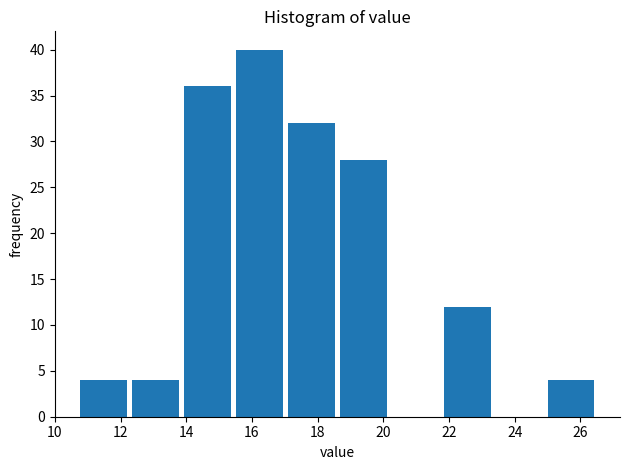

Reading left to right, transcribe this chart: for each bar, give the range it covers on the x-axis and its height. Neither the bar edges nor the heights are printed on the chart, so give them approximately, as read against the axes.

10.70 to 12.28: 4
12.28 to 13.86: 4
13.86 to 15.44: 36
15.44 to 17.02: 40
17.02 to 18.60: 32
18.60 to 20.18: 28
20.18 to 21.76: 0
21.76 to 23.34: 12
23.34 to 24.92: 0
24.92 to 26.50: 4